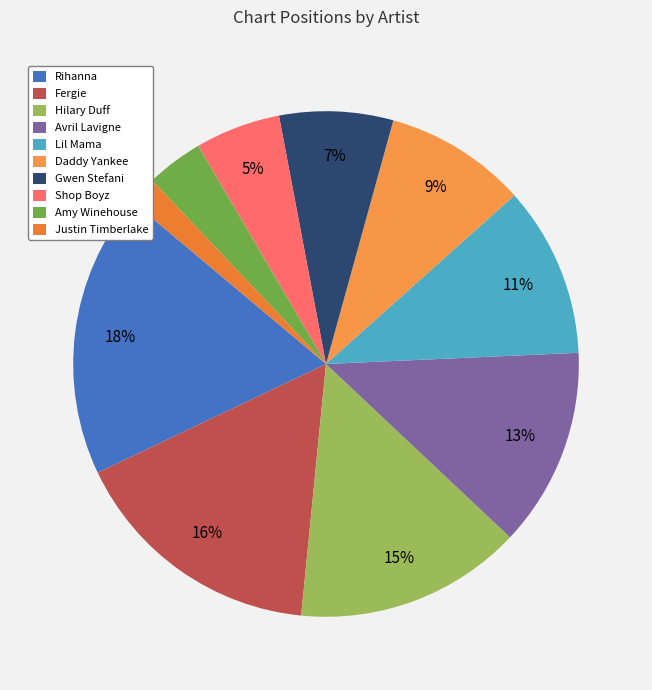

Do Rihanna and Lil Mama together represent more than half of the pie?

No